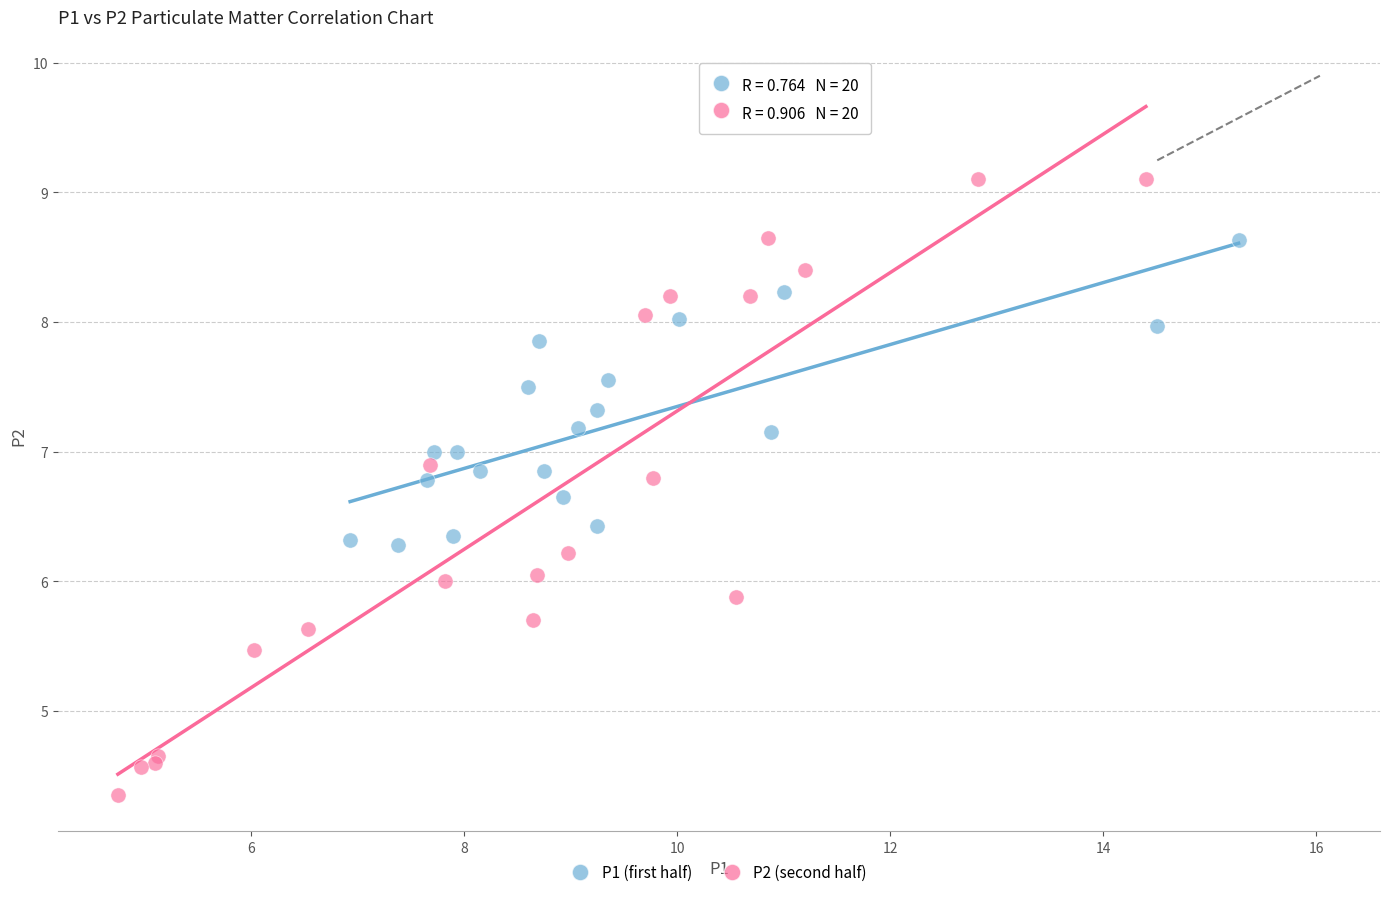

Which series has the widest spread of Y values?

P2 (second half)